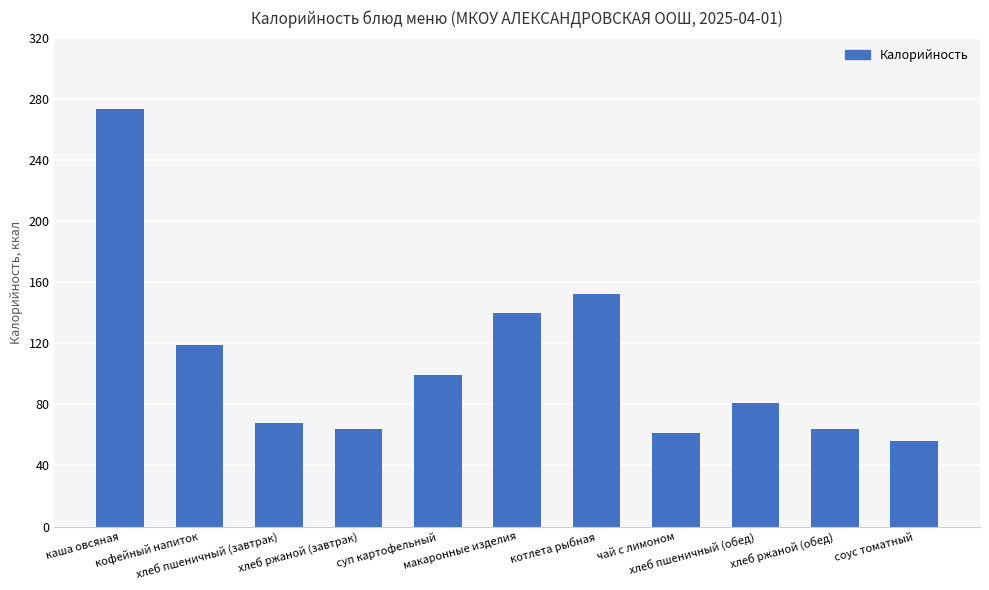

At which label is the value closest to 164?

котлета рыбная